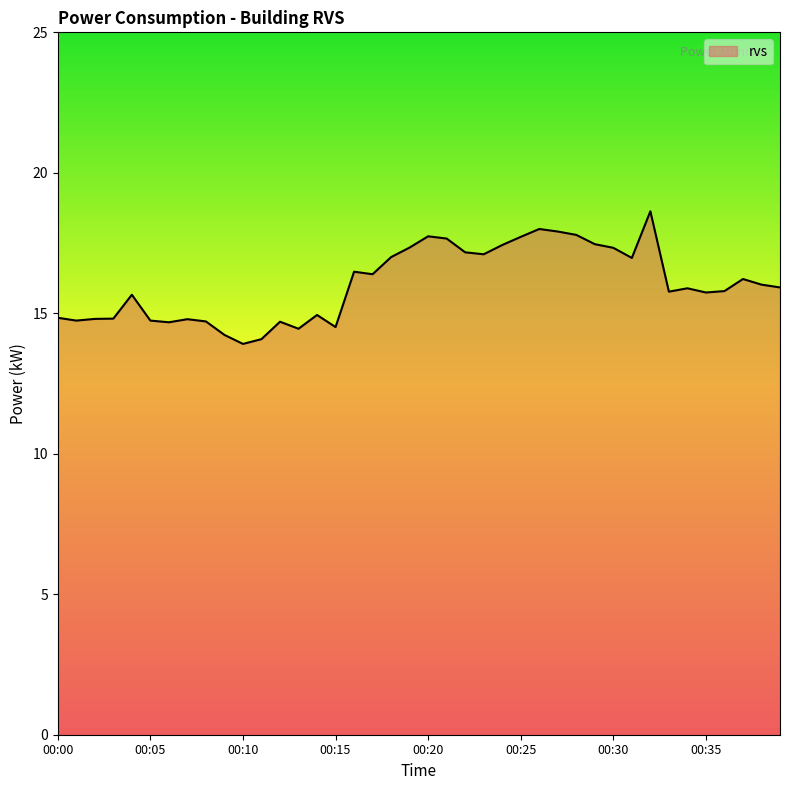

What is the greatest value displayed?

18.6